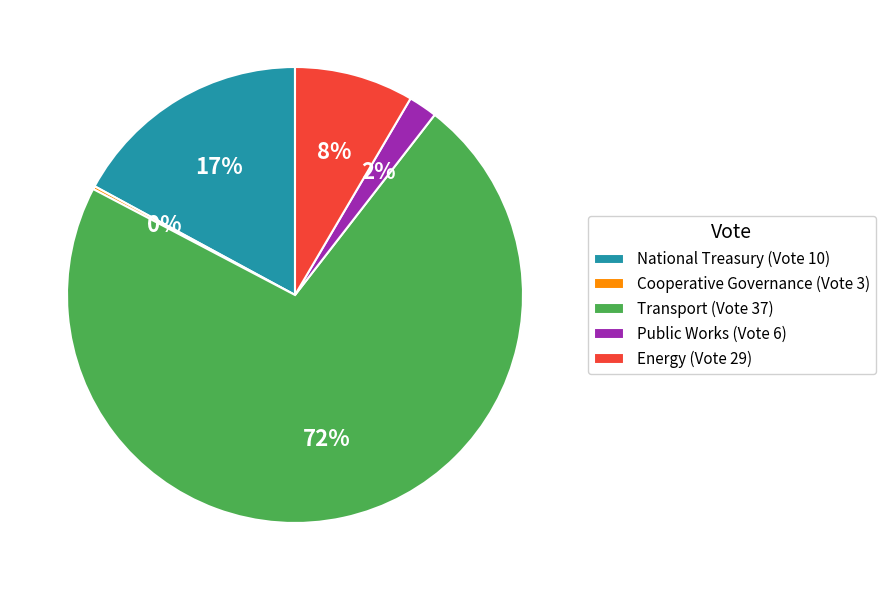

Between Public Works (Vote 6) and Transport (Vote 37), which is larger?

Transport (Vote 37)